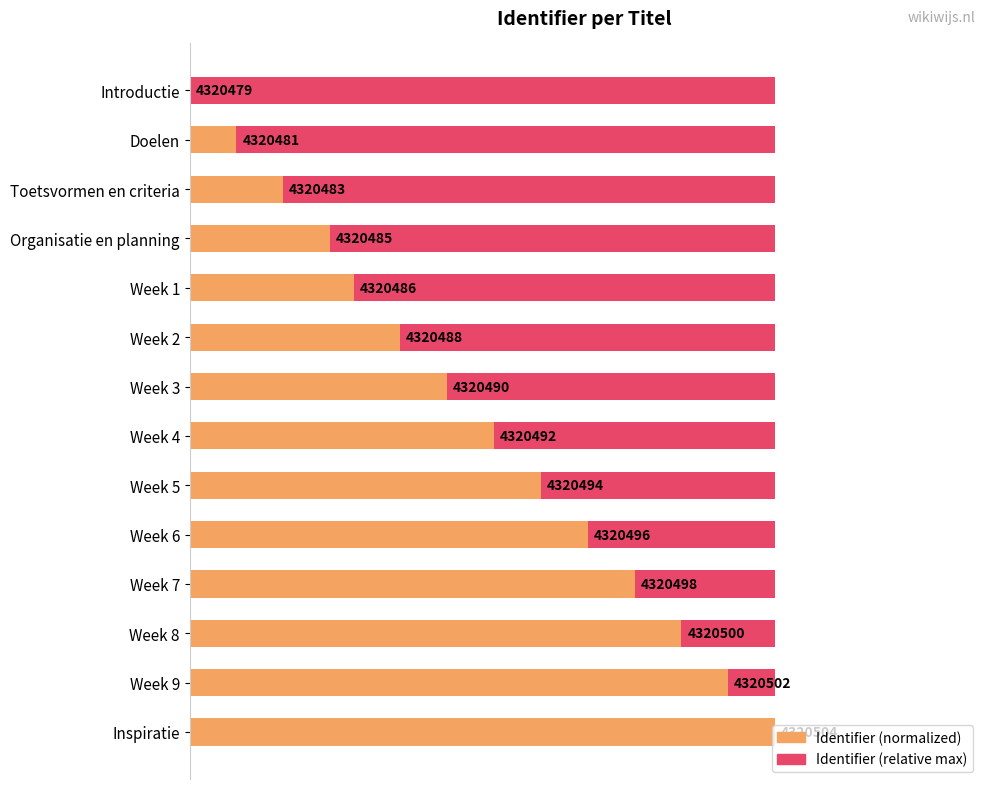

Read the Identifier (normalized) value at Week 8.

0.8